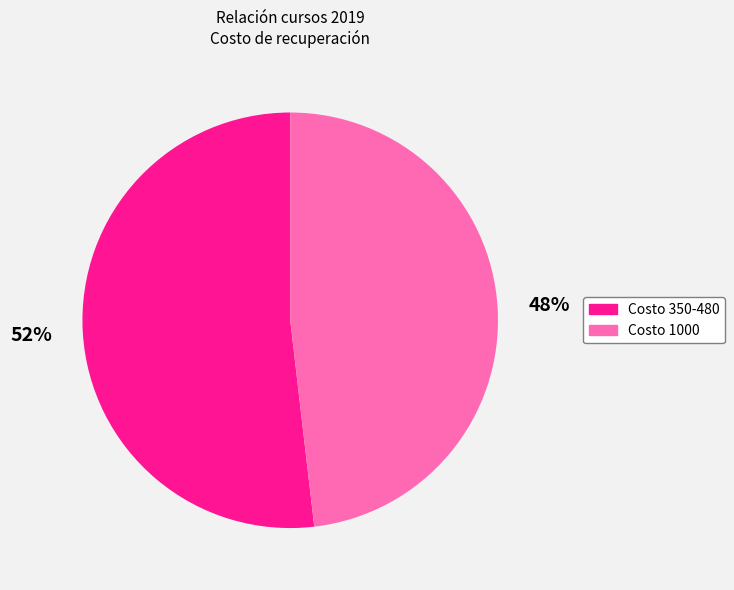

Is there a majority slice in this chart?

Yes